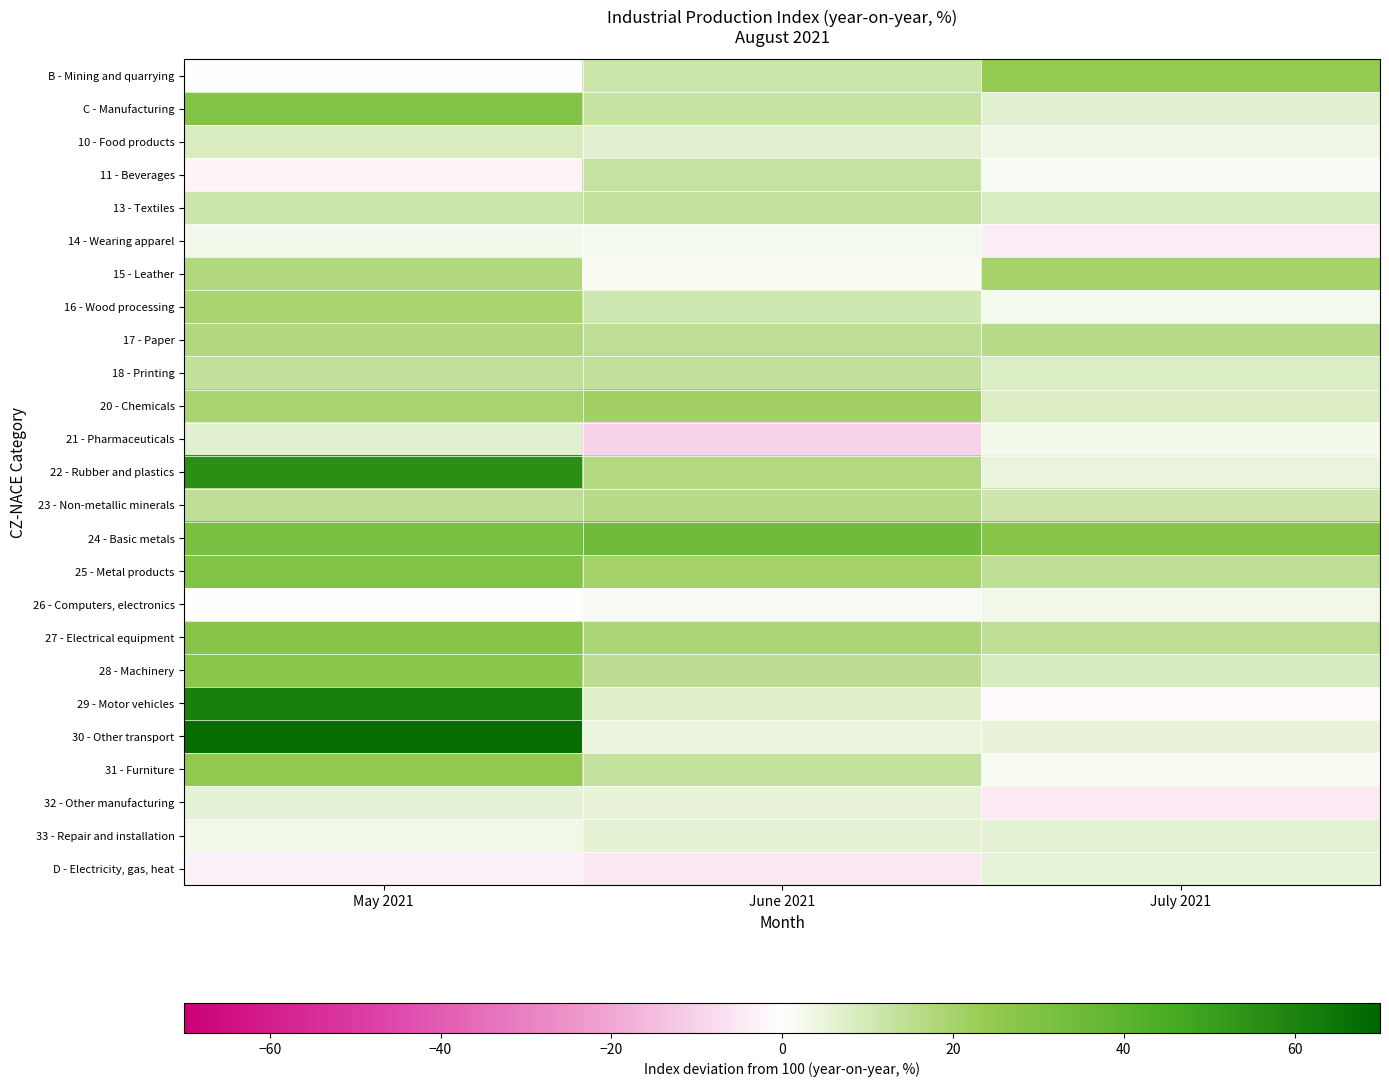

Reading right to left, extract all data points from this chart.

B - Mining and quarrying: July 2021=24.0	June 2021=11.7	May 2021=-0.2
C - Manufacturing: July 2021=6.8	June 2021=12.8	May 2021=29.1
10 - Food products: July 2021=3.4	June 2021=6.7	May 2021=8.5
11 - Beverages: July 2021=1.5	June 2021=12.9	May 2021=-2.6
13 - Textiles: July 2021=8.6	June 2021=13.4	May 2021=11.5
14 - Wearing apparel: July 2021=-4.2	June 2021=2.4	May 2021=2.9
15 - Leather: July 2021=20.2	June 2021=1.8	May 2021=17.5
16 - Wood processing: July 2021=2.6	June 2021=10.7	May 2021=19.6
17 - Paper: July 2021=15.9	June 2021=14.6	May 2021=17.7
18 - Printing: July 2021=8.0	June 2021=13.8	May 2021=13.7
20 - Chemicals: July 2021=7.8	June 2021=21.2	May 2021=19.3
21 - Pharmaceuticals: July 2021=2.9	June 2021=-10.0	May 2021=6.8
22 - Rubber and plastics: July 2021=4.9	June 2021=17.5	May 2021=55.2
23 - Non-metallic minerals: July 2021=11.1	June 2021=16.3	May 2021=14.3
24 - Basic metals: July 2021=28.1	June 2021=34.4	May 2021=31.9
25 - Metal products: July 2021=14.5	June 2021=20.4	May 2021=29.2
26 - Computers, electronics: July 2021=3.2	June 2021=1.6	May 2021=-0.2
27 - Electrical equipment: July 2021=14.3	June 2021=18.8	May 2021=28.2
28 - Machinery: July 2021=8.8	June 2021=14.9	May 2021=26.9
29 - Motor vehicles: July 2021=-0.8	June 2021=7.0	May 2021=60.8
30 - Other transport: July 2021=5.0	June 2021=4.5	May 2021=67.4
31 - Furniture: July 2021=1.9	June 2021=13.1	May 2021=24.7
32 - Other manufacturing: July 2021=-4.7	June 2021=5.1	May 2021=5.7
33 - Repair and installation: July 2021=6.1	June 2021=6.2	May 2021=3.1
D - Electricity, gas, heat: July 2021=5.3	June 2021=-5.0	May 2021=-3.2